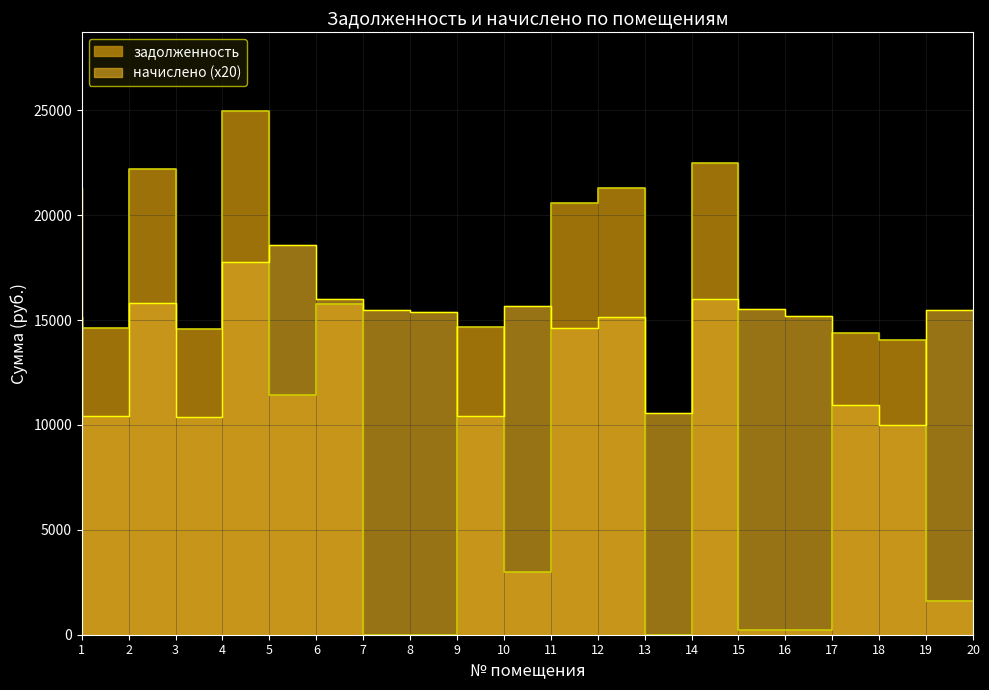

True or false: начислено has a value of 17760.0 at 5.

True